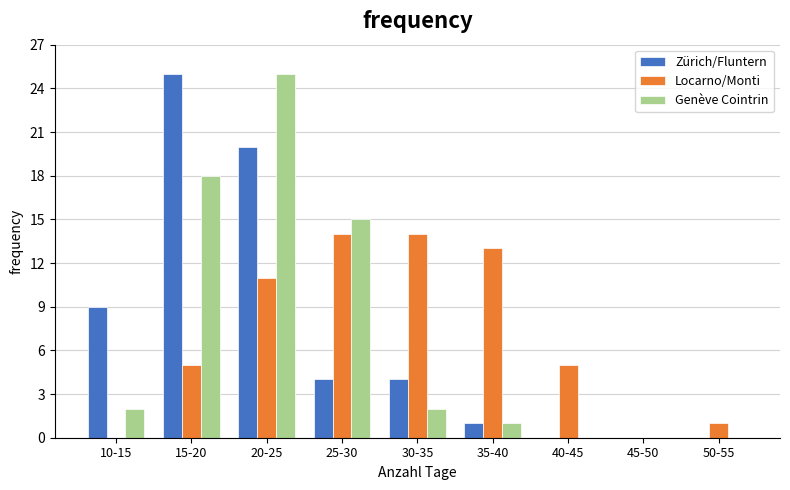

Reading left to right, transcribe all the data shown in this chart.

Zürich/Fluntern: 10-15=9	15-20=25	20-25=20	25-30=4	30-35=4	35-40=1	40-45=0	45-50=0	50-55=0
Locarno/Monti: 10-15=0	15-20=5	20-25=11	25-30=14	30-35=14	35-40=13	40-45=5	45-50=0	50-55=1
Genève Cointrin: 10-15=2	15-20=18	20-25=25	25-30=15	30-35=2	35-40=1	40-45=0	45-50=0	50-55=0